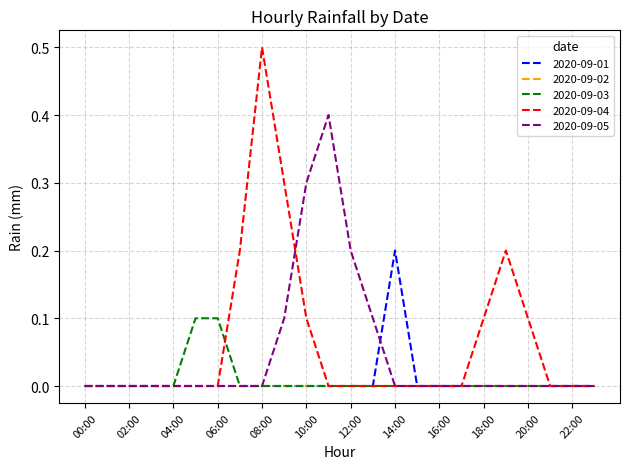

Rank the series by their maximum value, from highest to lowest.

2020-09-04, 2020-09-05, 2020-09-01, 2020-09-03, 2020-09-02